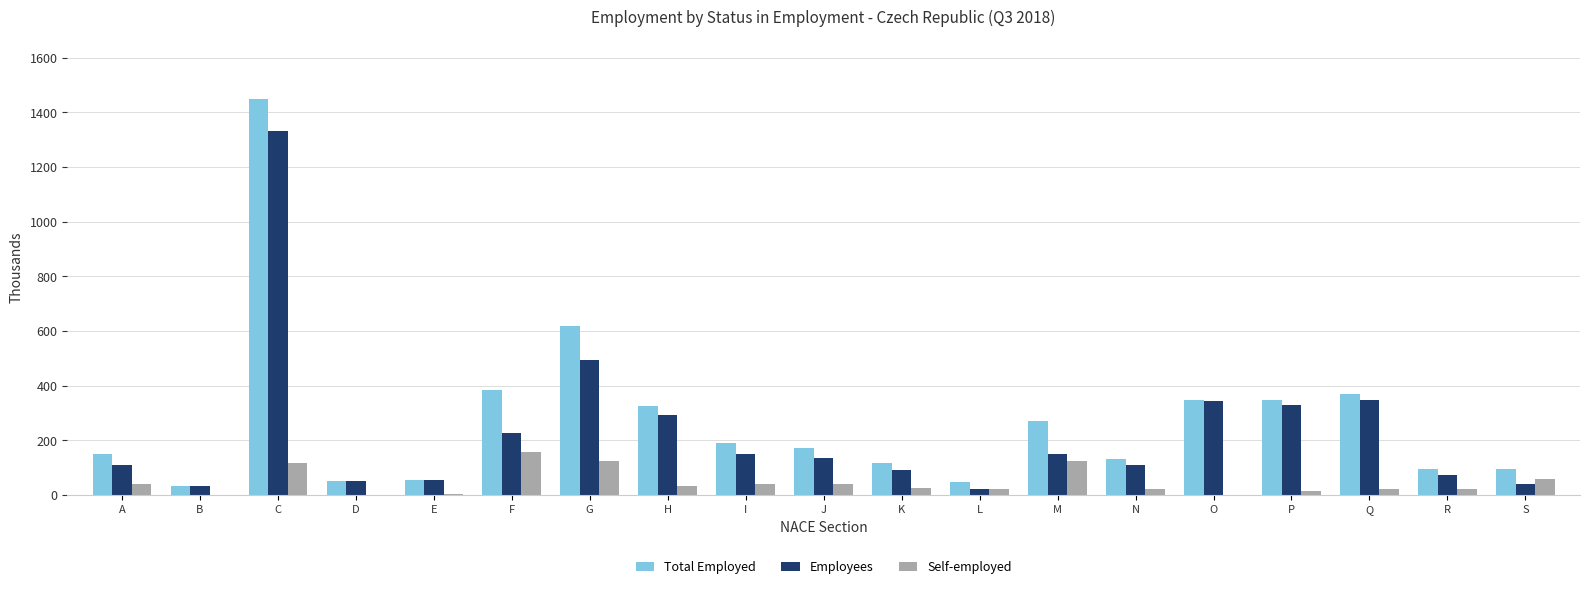

What is the sum of the Self-employed values at C and A?

157.0